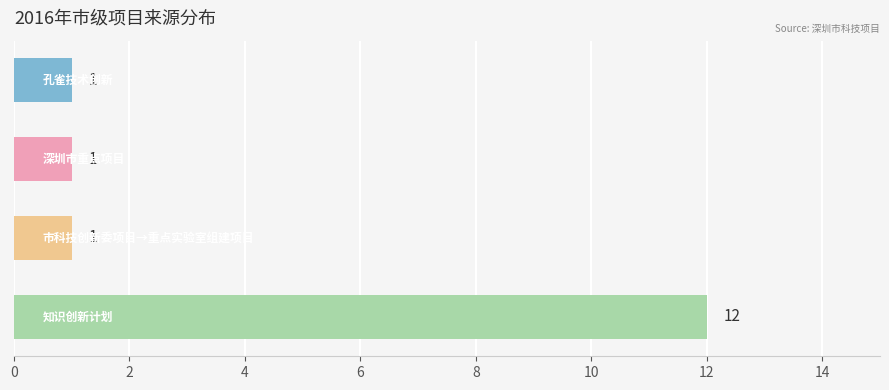

What is the difference between the maximum and second lowest values?

11